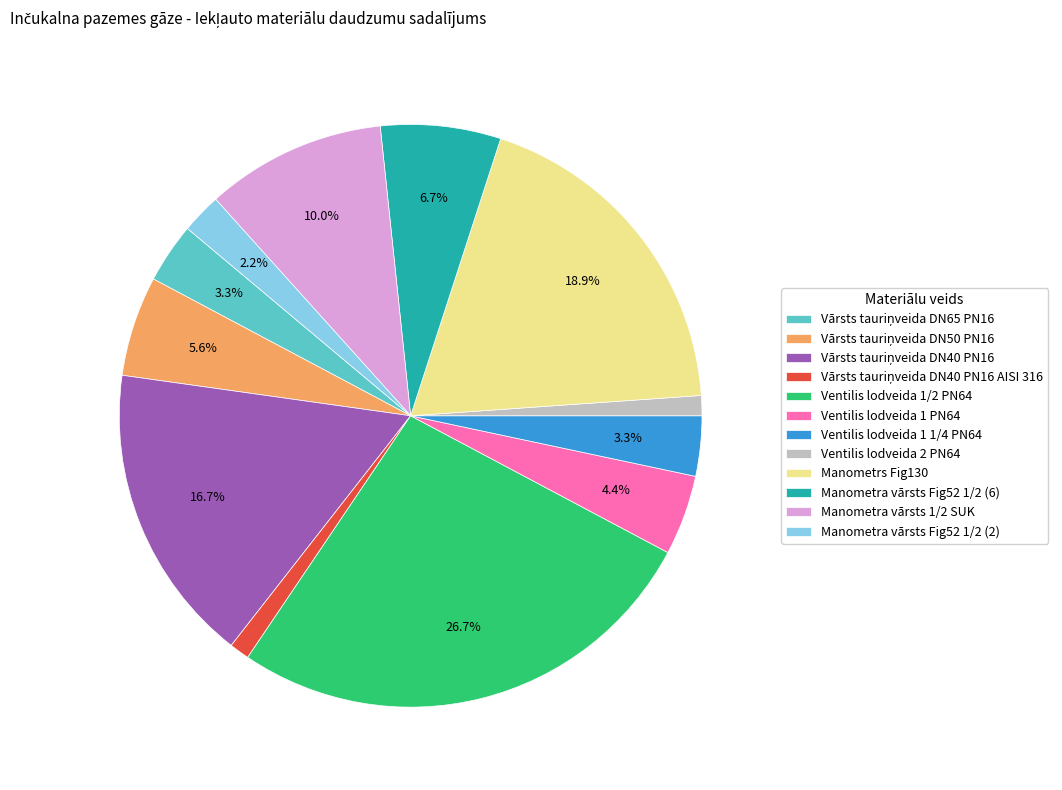

Which slice is the largest?

Ventilis lodveida 1/2 PN64